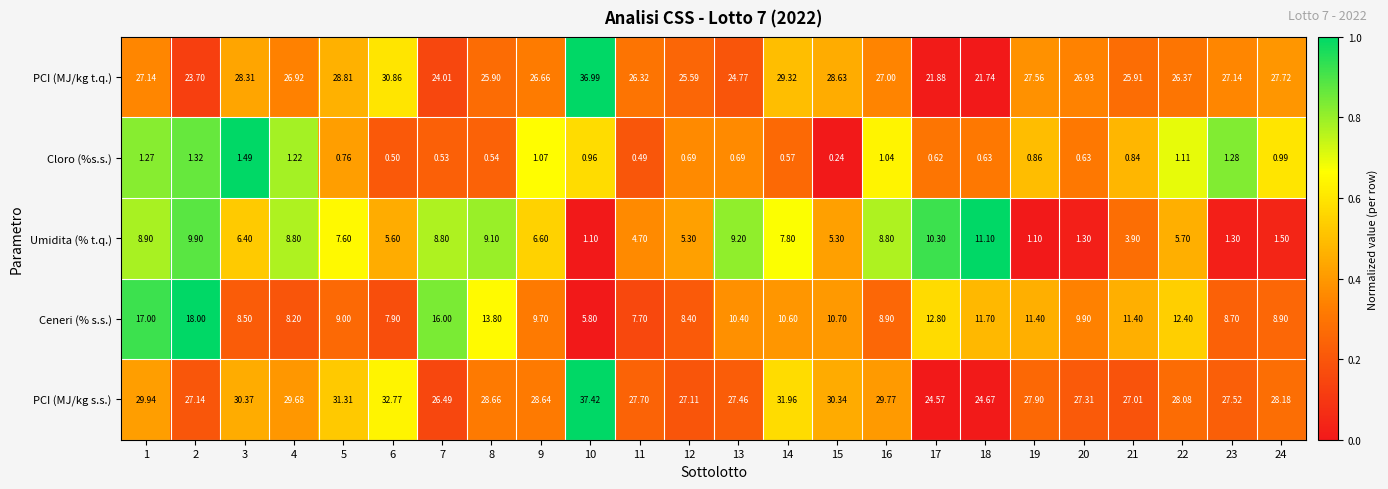

What is the greatest value displayed?

37.4